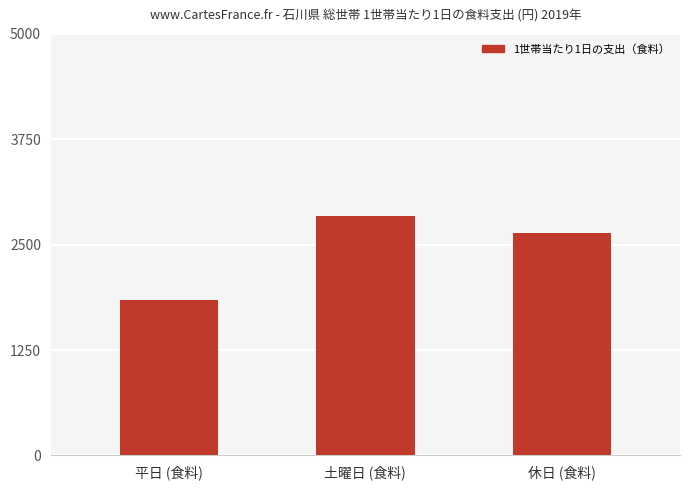

Are the bars grouped side by side (vs. stacked)?

No